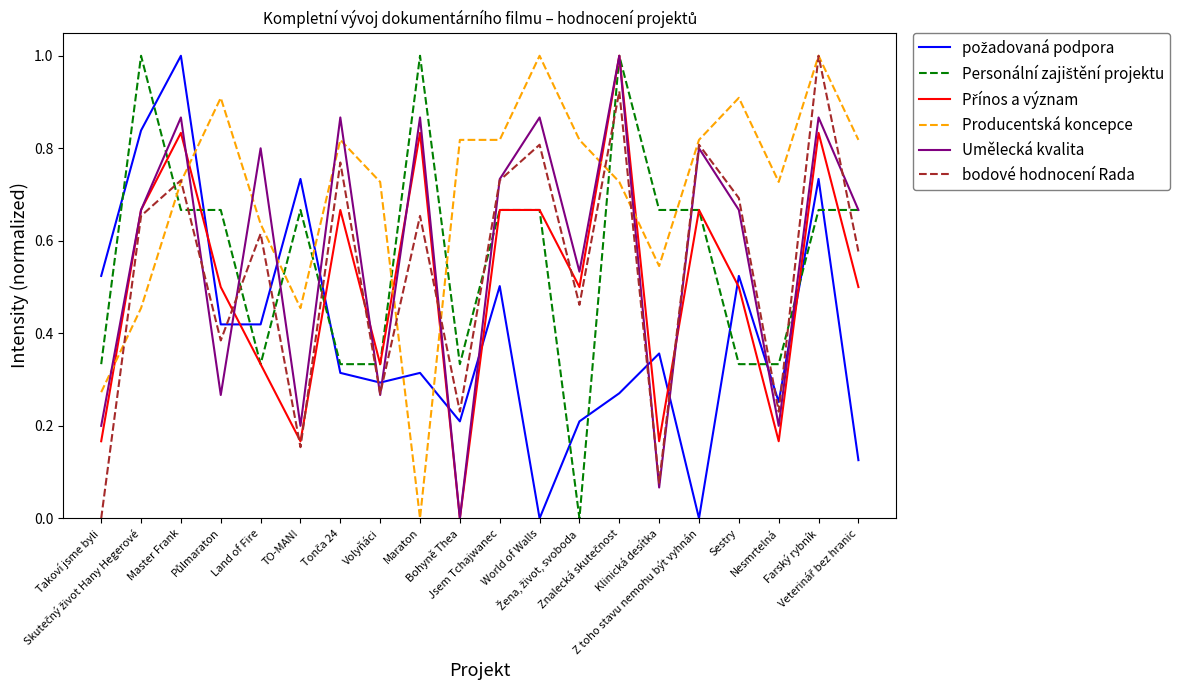

What is the greatest value displayed?

1.0